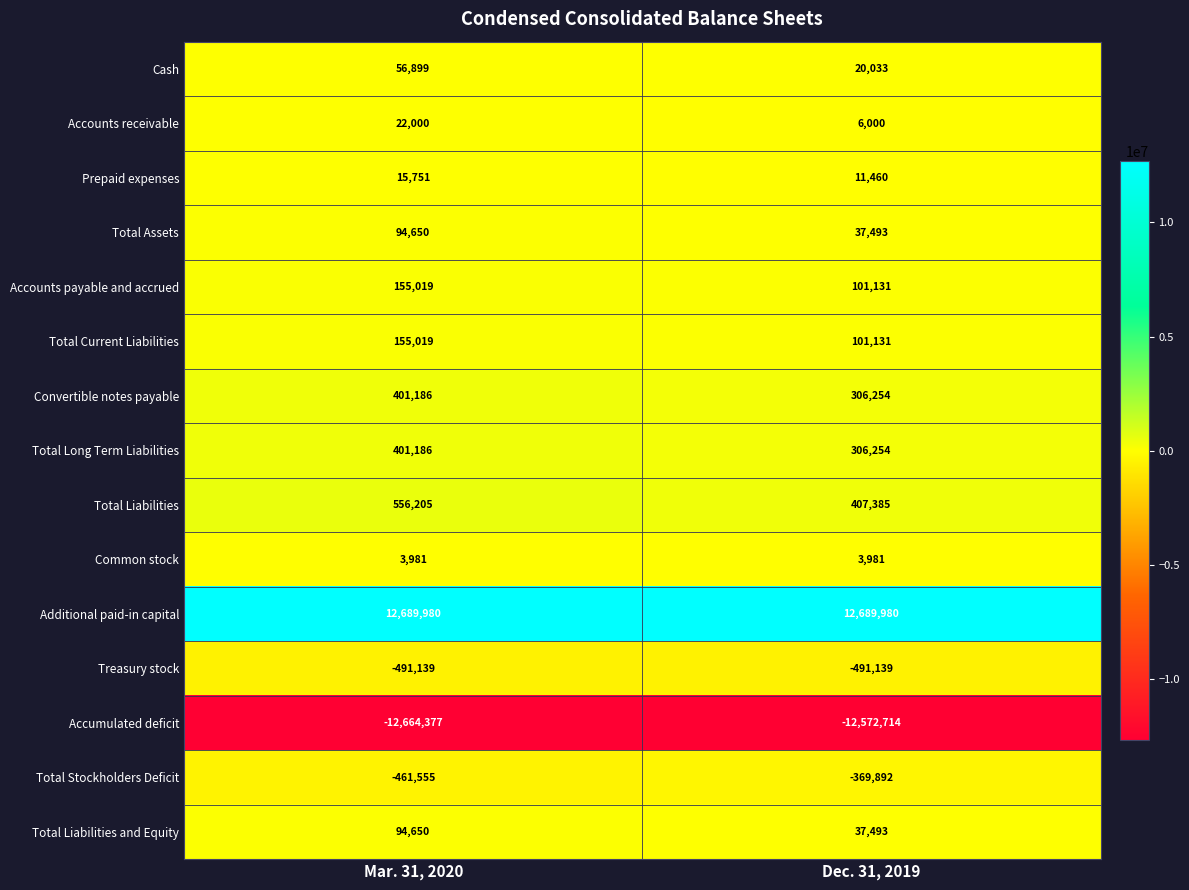

The value of Cash at Dec. 31, 2019 is 20033. True or false?

True